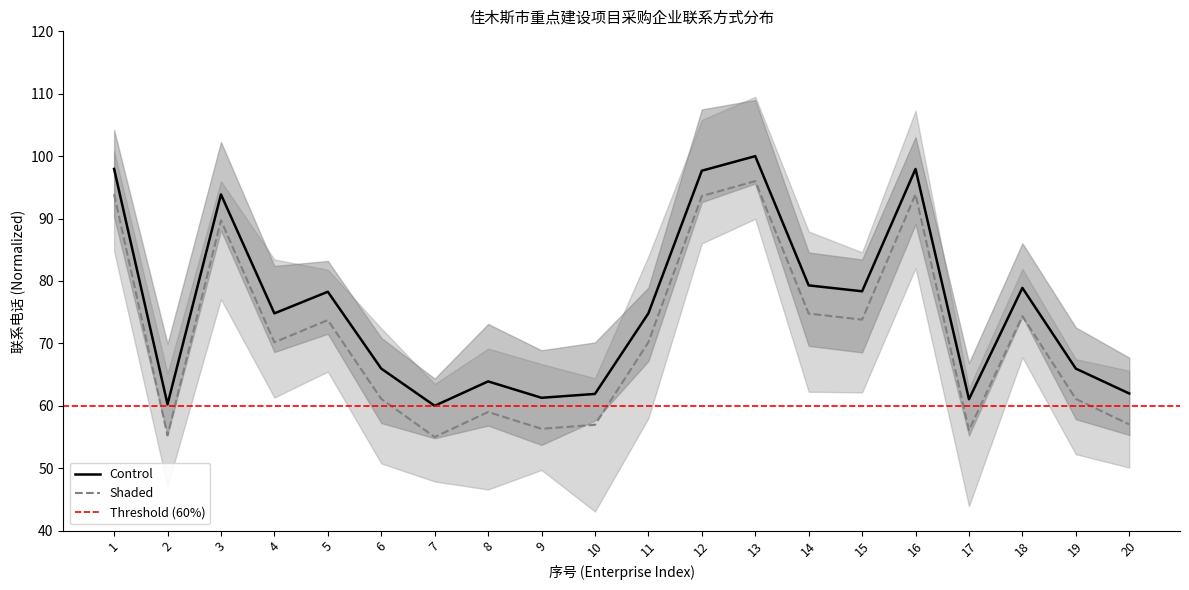

True or false: Control and Shaded intersect in this chart.

False